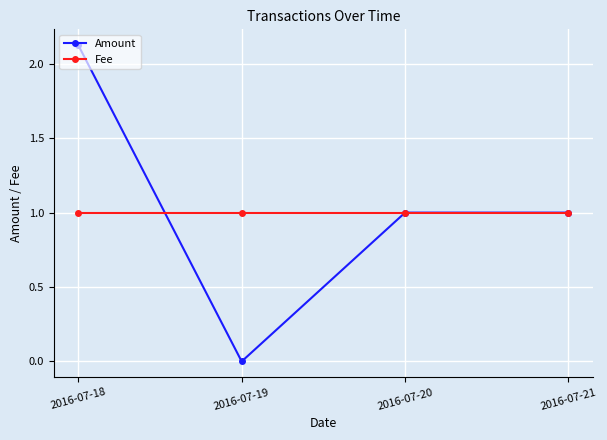

Does the chart display data point markers on the line(s)?

Yes